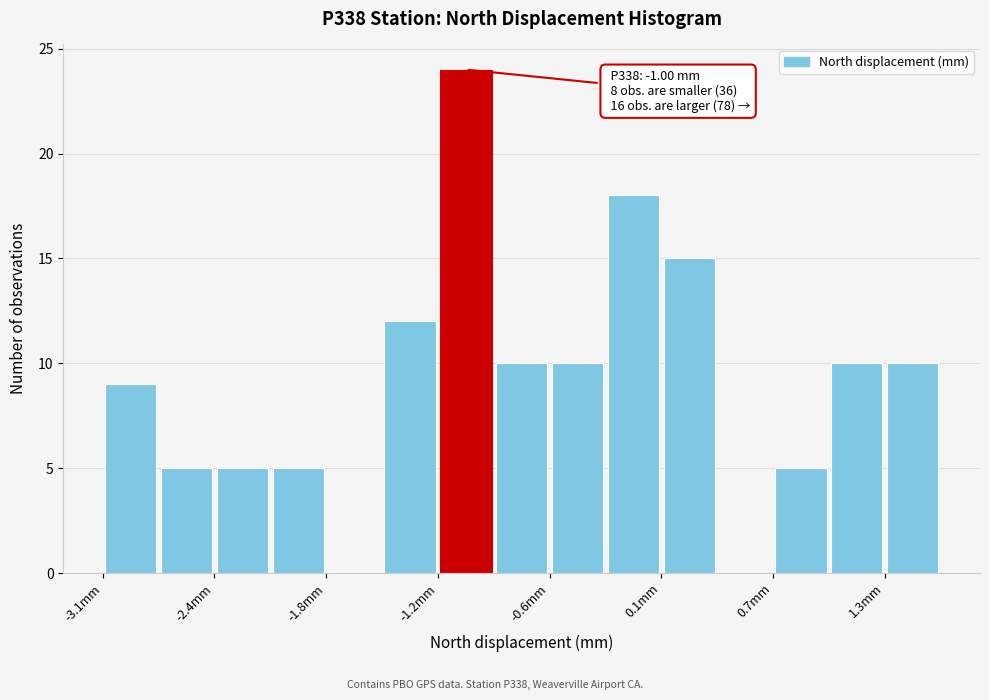

Read against the x-axis, roughly where is the centre of the tallest bar?

-1.0